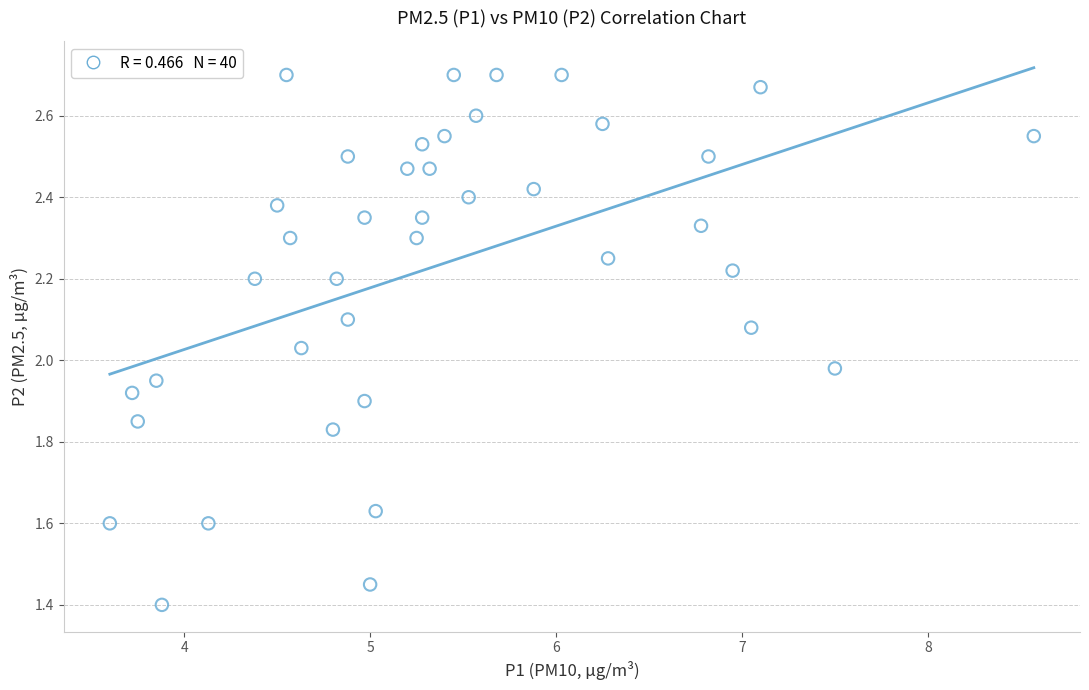

What is the range of X values (max minus min)?

5.0